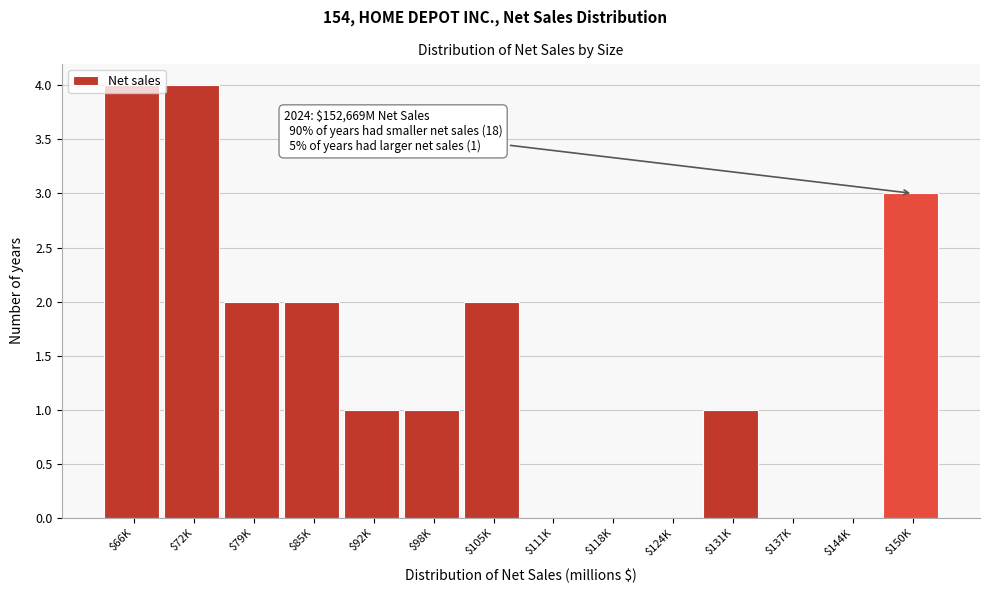

The chart shows a value of 0 at $137K. True or false?

True